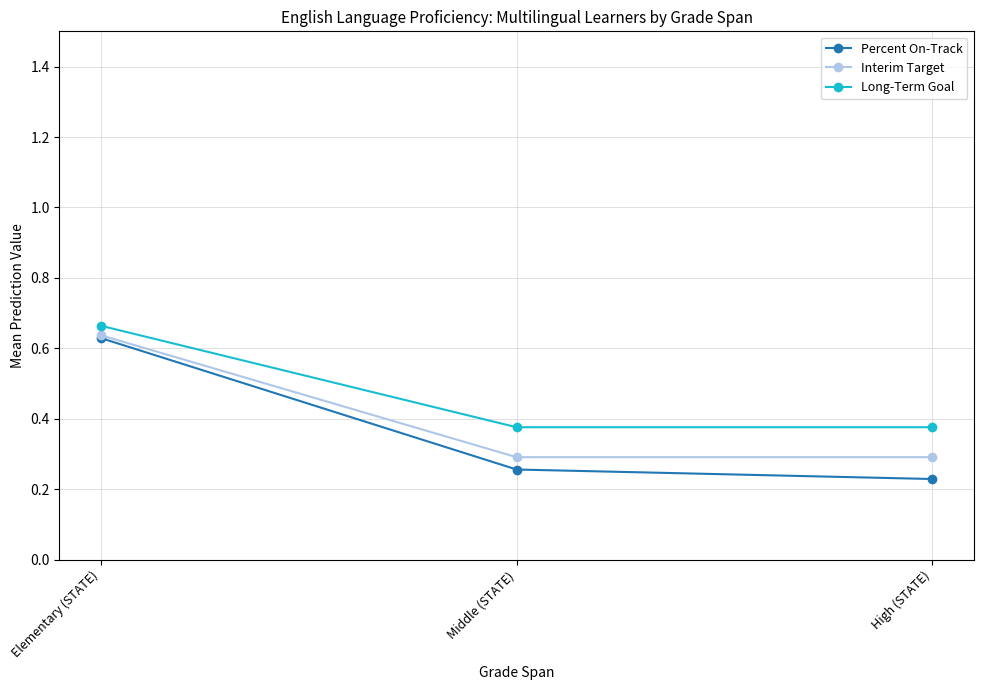

Which series changed the most between Elementary (STATE) and Middle (STATE)?

Percent On-Track